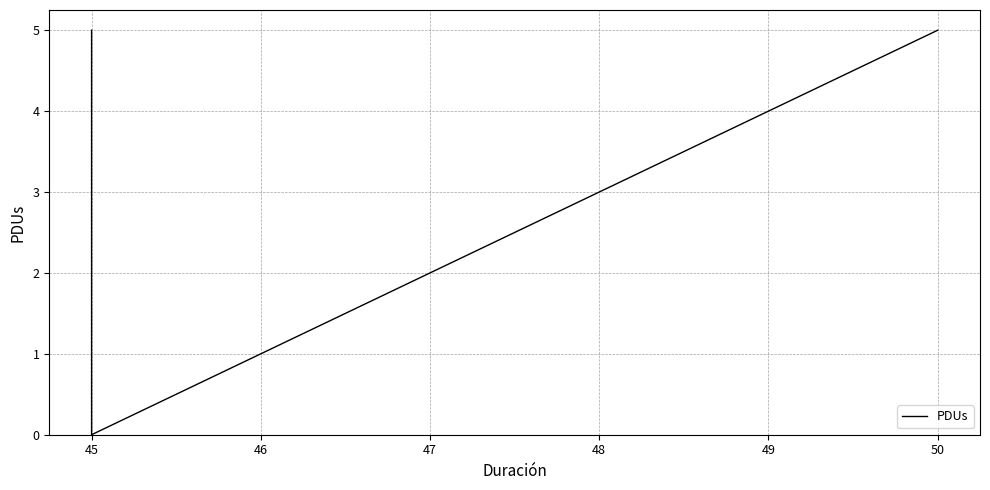

What is the value of the 1st point from the left?

5